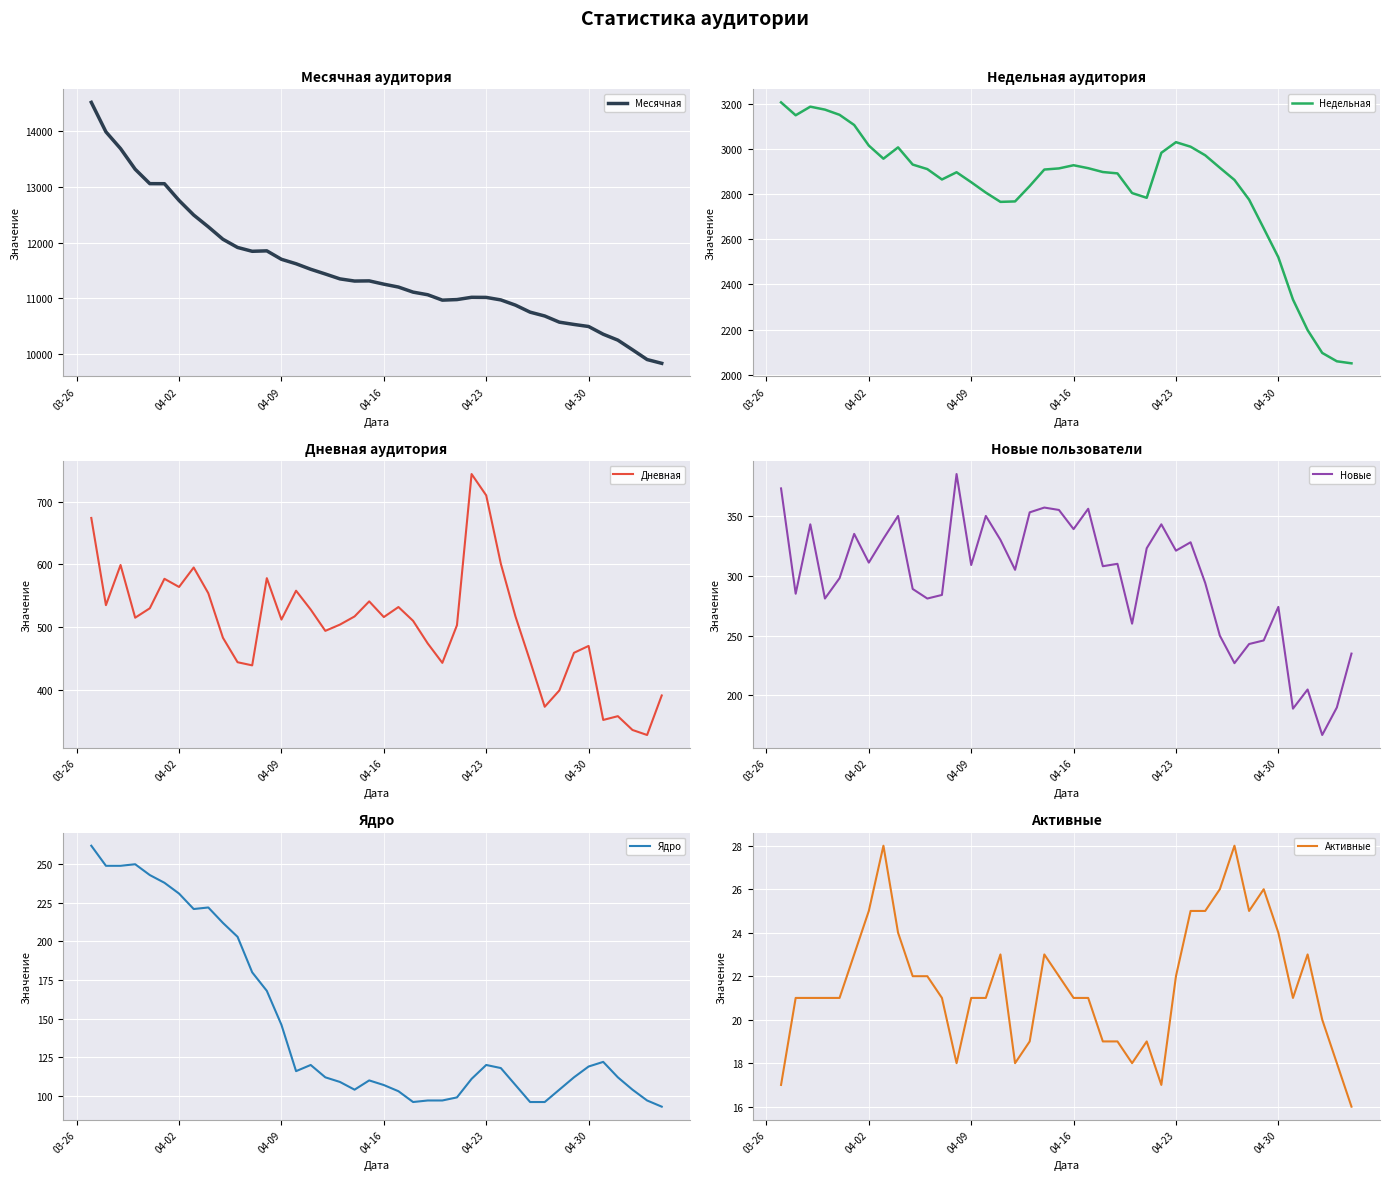

True or false: Дневная has a value of 516 at 04-16.

True